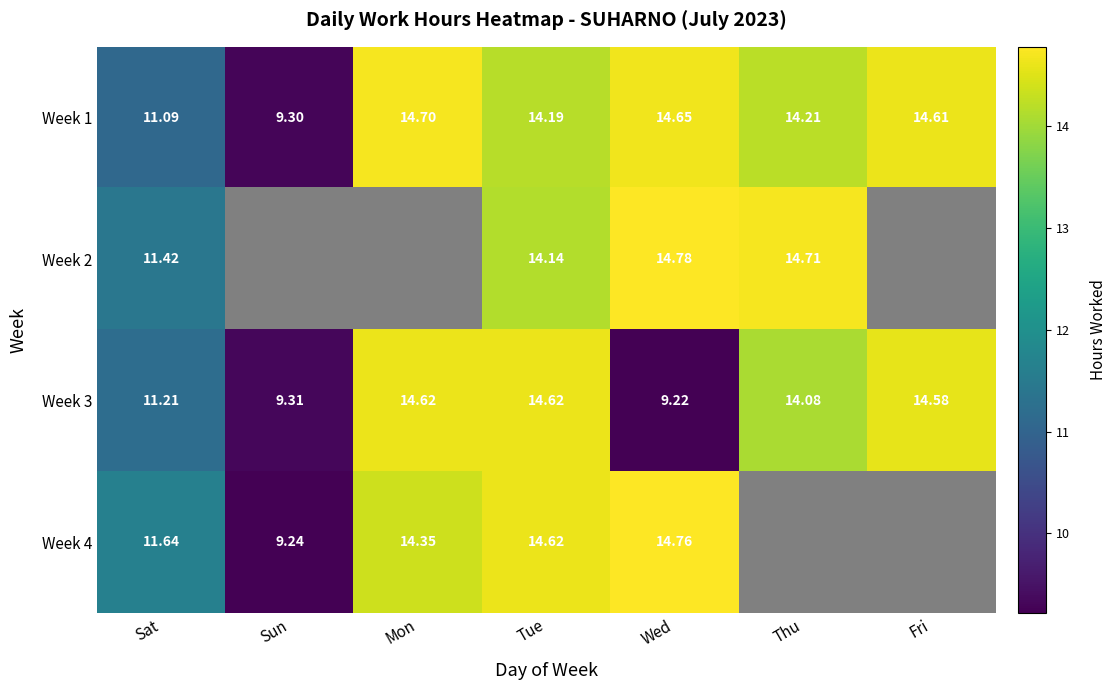

At which category is the sum across all series the highest?

Tue